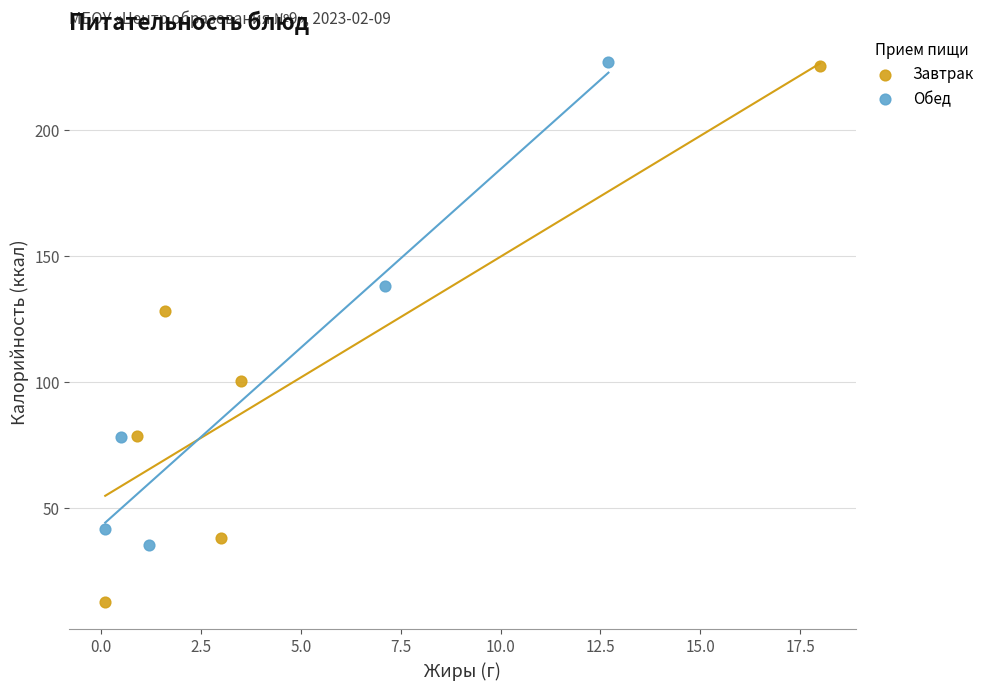

Which series contains the lowest Y value?

Завтрак